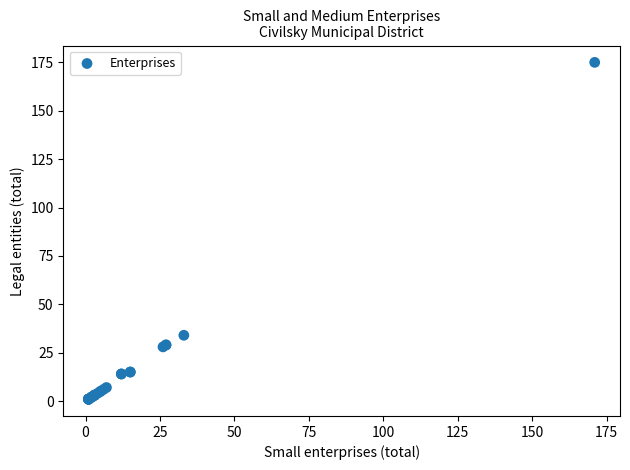

What Y value in the scatter plot is closest to 88?

34